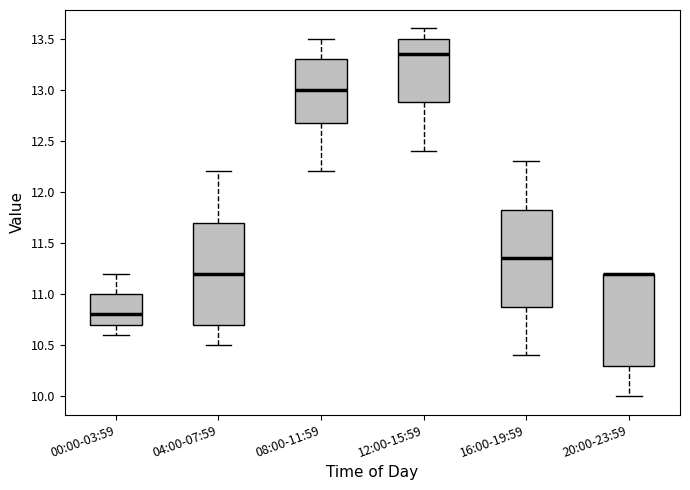

Where is the upper edge of the box for 16:00-19:59 on the y-axis? The values are not printed on the chart, so give them approximately, as read against the axis.

11.85